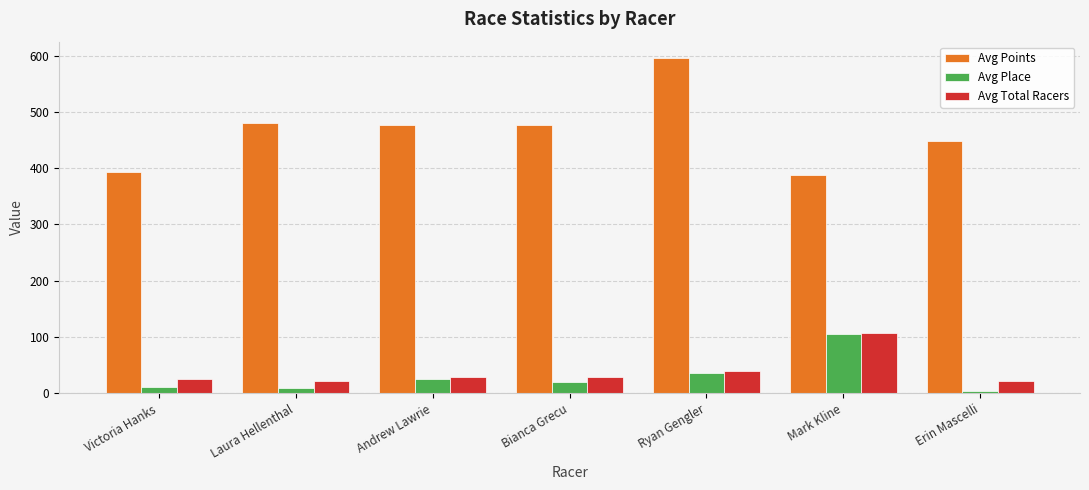

The value of Avg Points at Laura Hellenthal is 806.3. True or false?

False